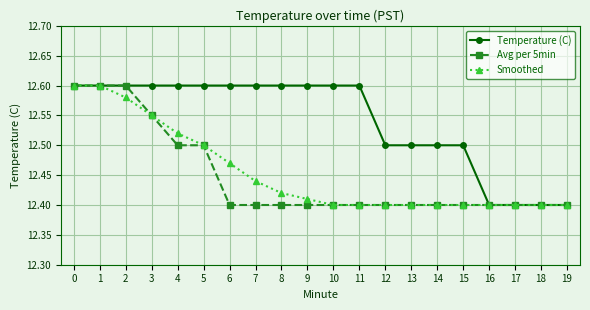

Which series changed the most between 5 and 17?

Temperature (C)